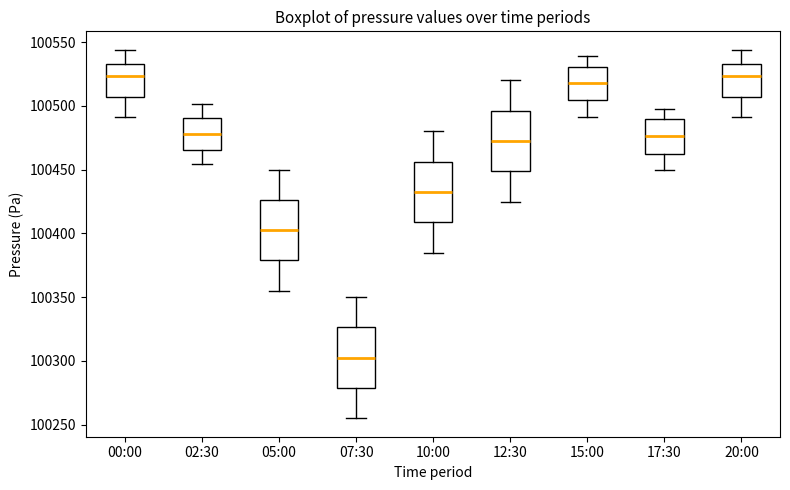

Which box has the lowest median line?

07:30